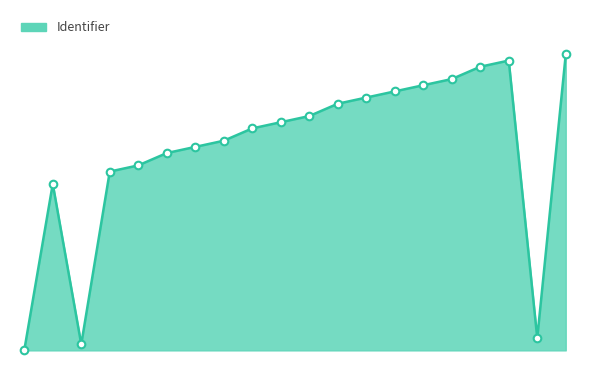

Does the chart have visible grid lines?

No